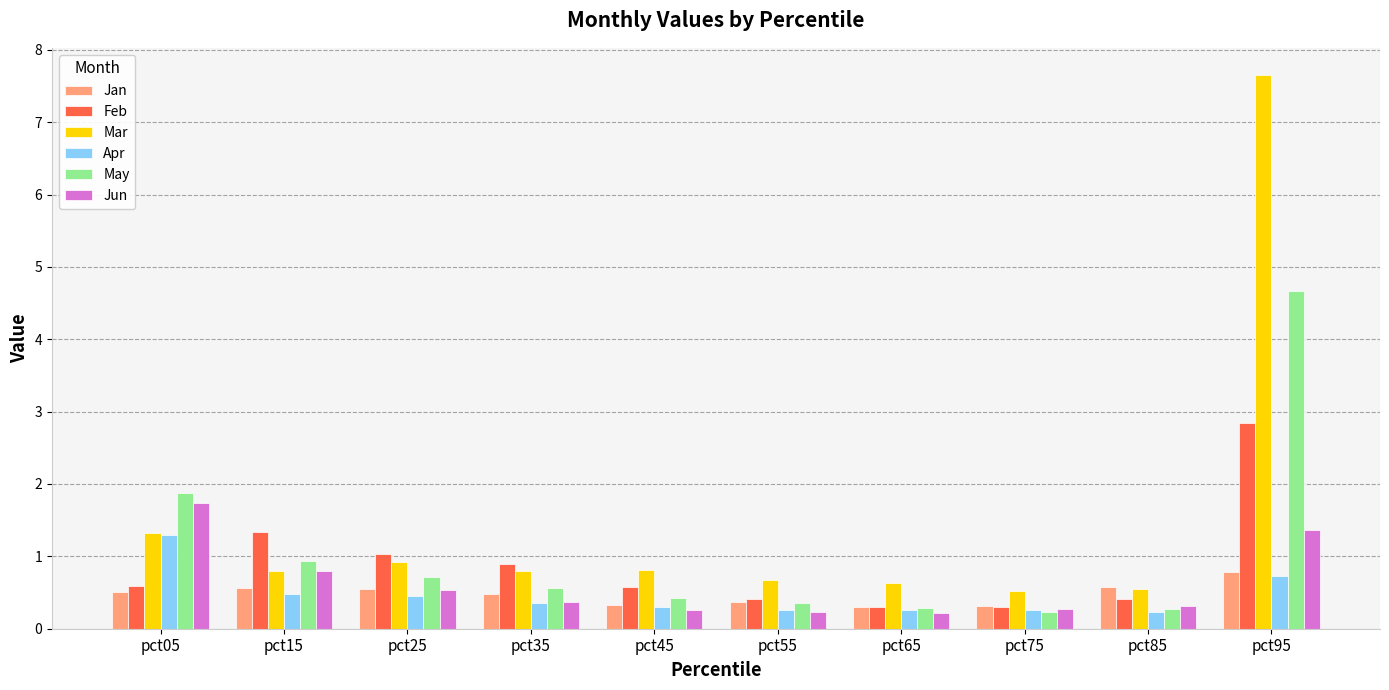

Rank the series by their maximum value, from lowest to highest.

Jan, Apr, Jun, Feb, May, Mar